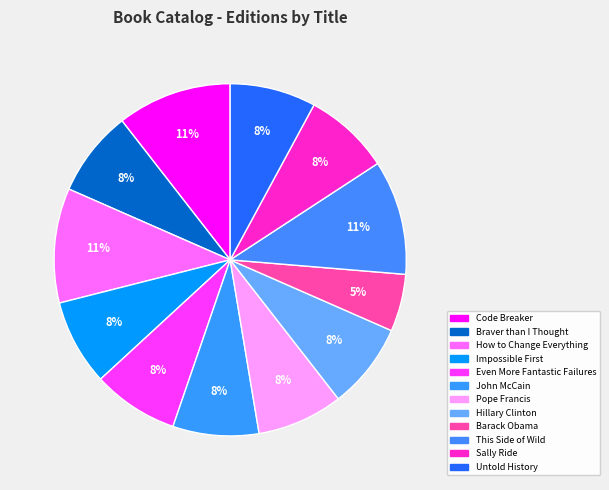

Which category has the smallest portion of the pie?

Barack Obama